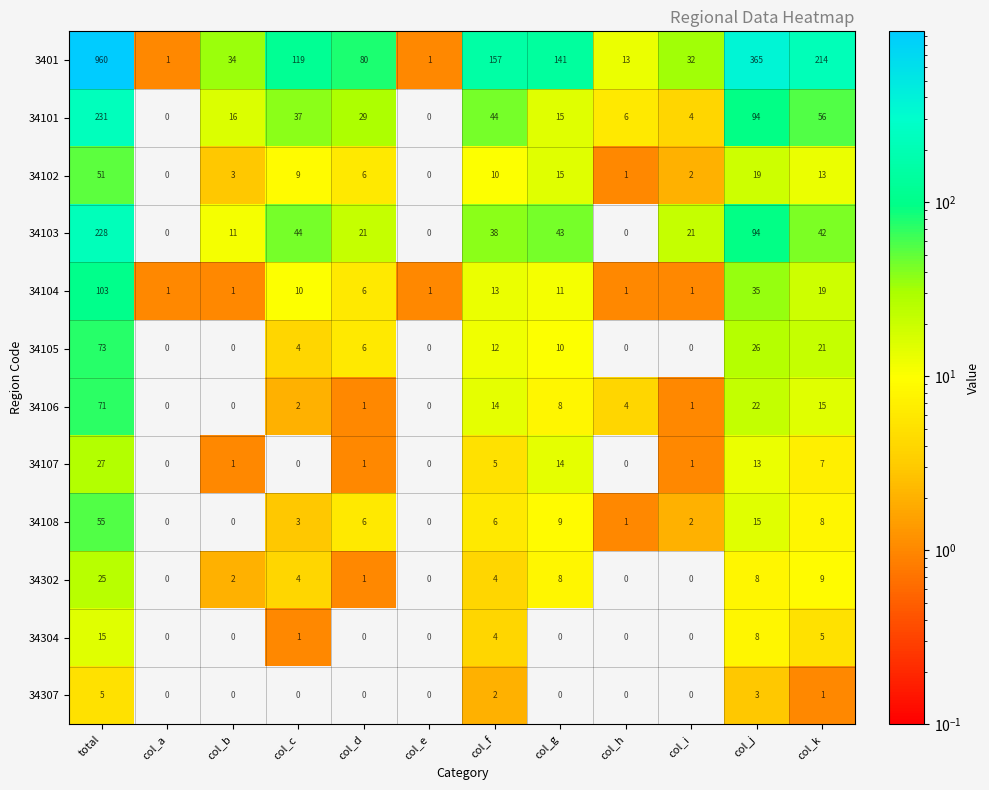

Which category has the highest value across all series?

total